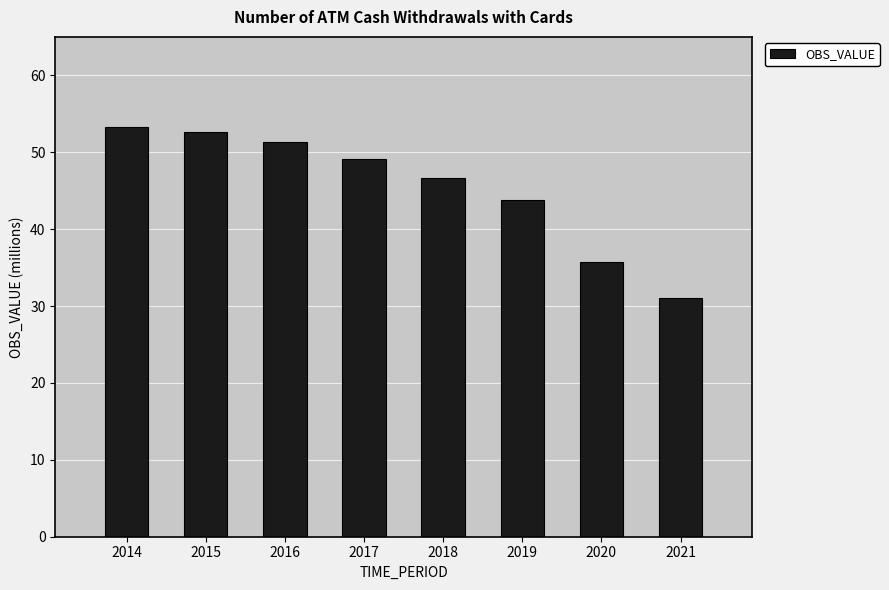

The value at 2017 is 78.5. True or false?

False